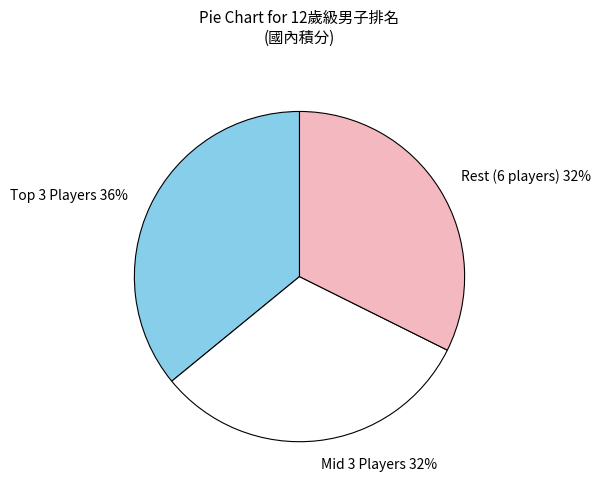

Is it true that Rest (6 players) 32% is 25% of the pie?

False